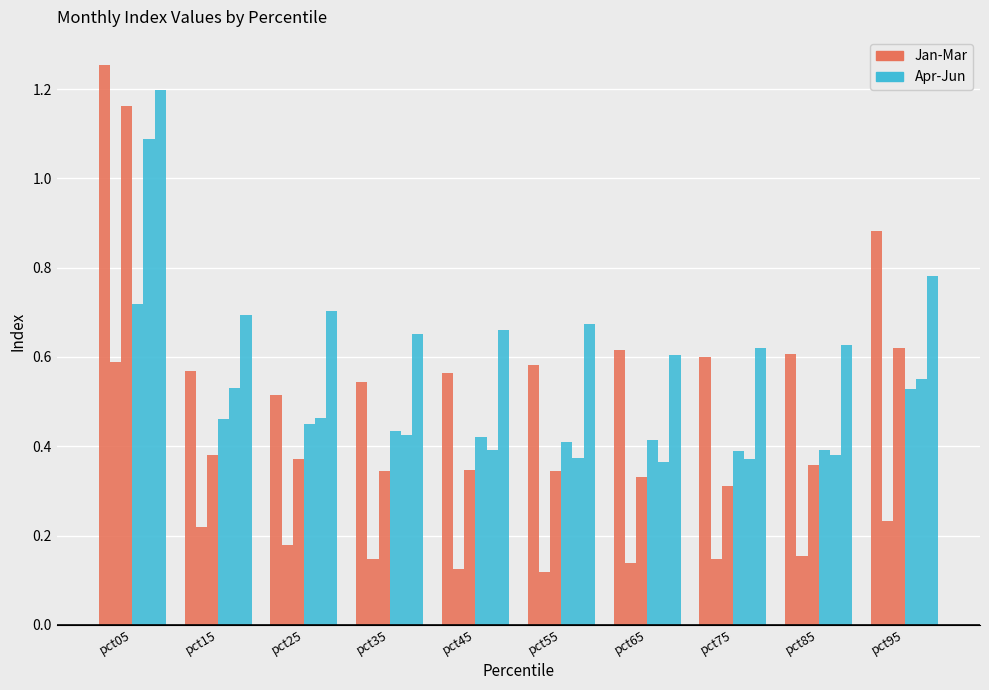

Does the chart contain any negative values?

No